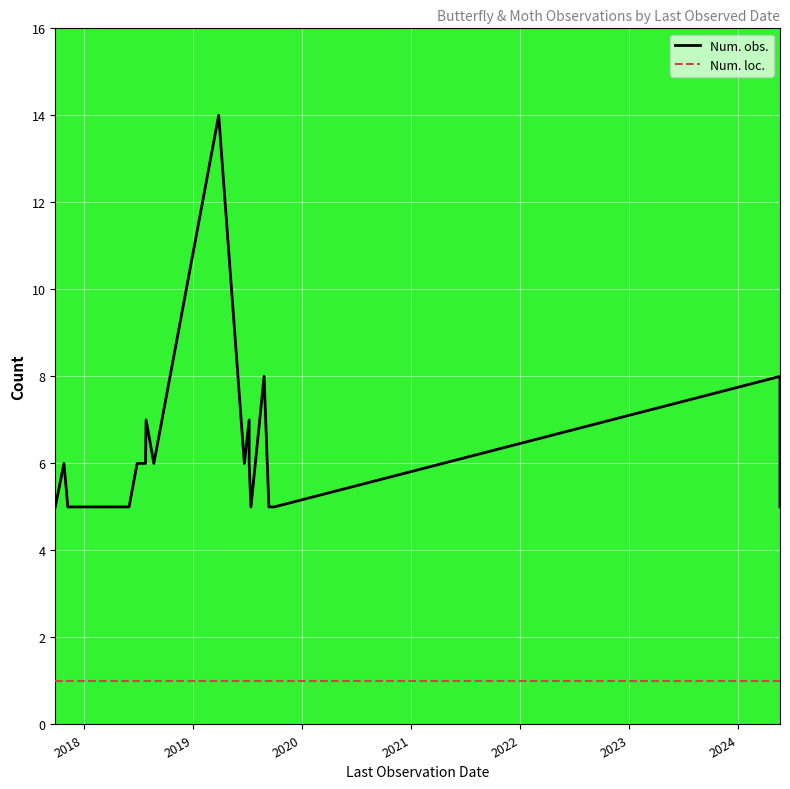

What is the sum of all Num. obs. values?

127